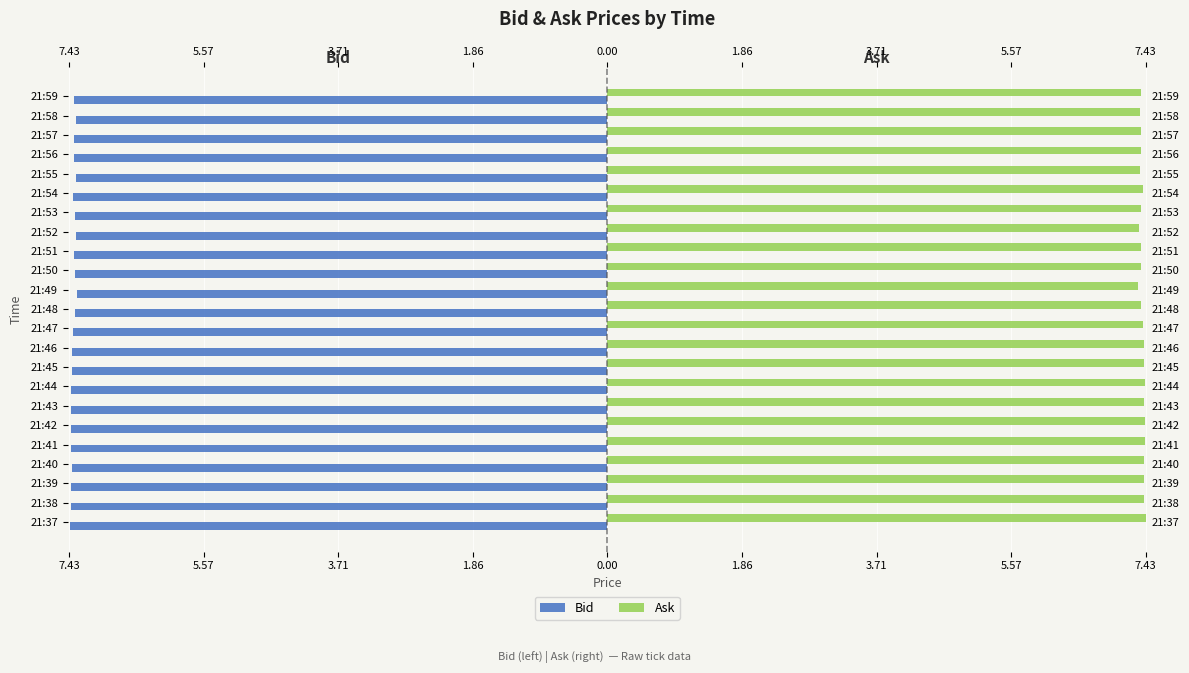

True or false: Bid has a value of -7.4 at 21:41.

True